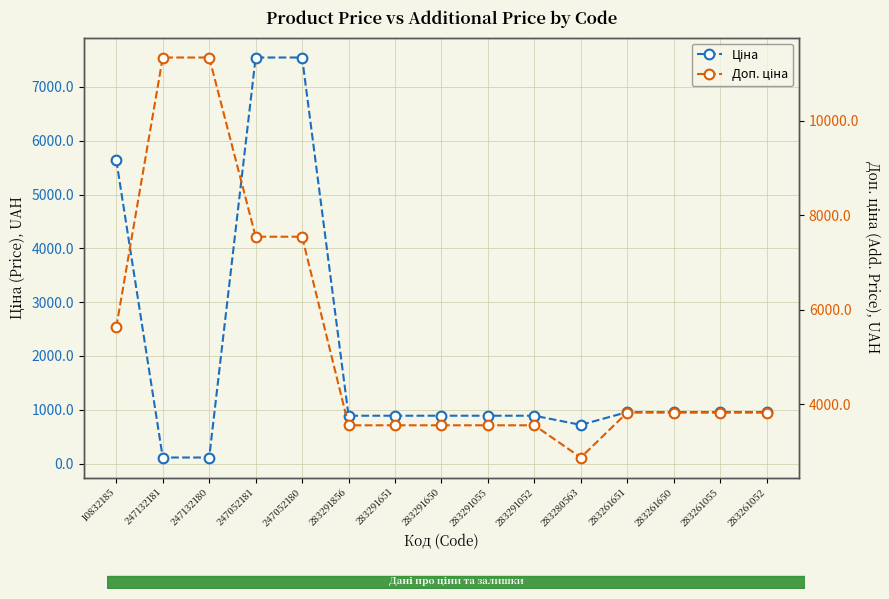

True or false: Доп. ціна has a value of 20233.4 at 247132181.

False